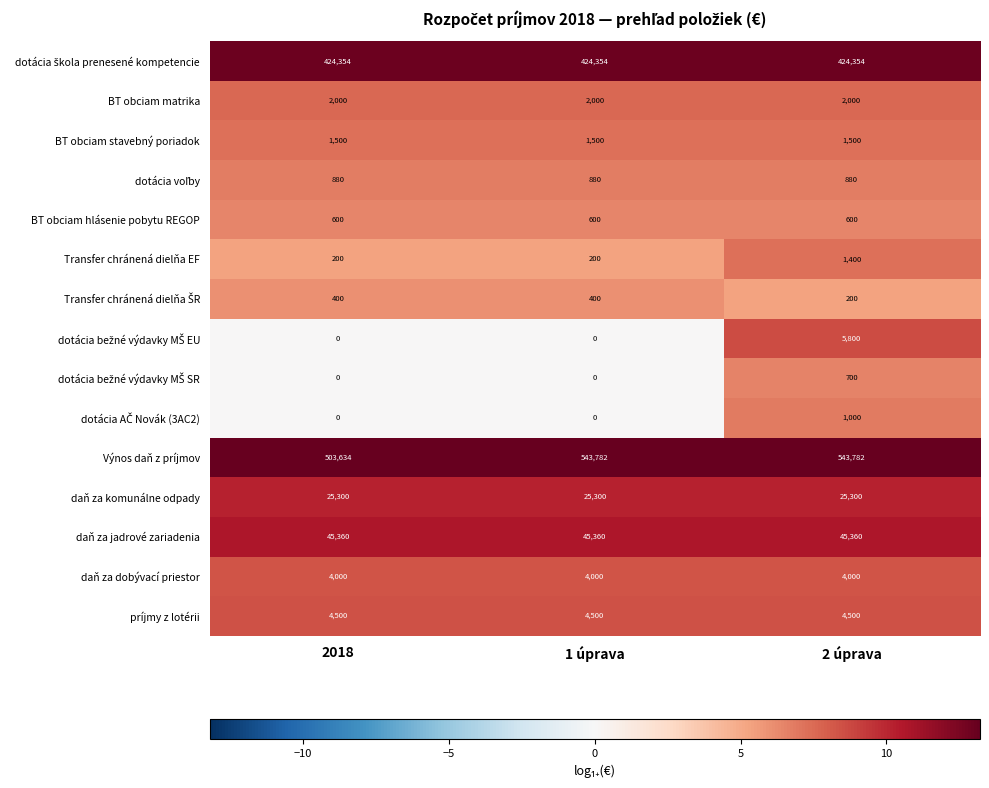

Which category has the highest value in the Transfer chránená dielňa EF series?

2 úprava